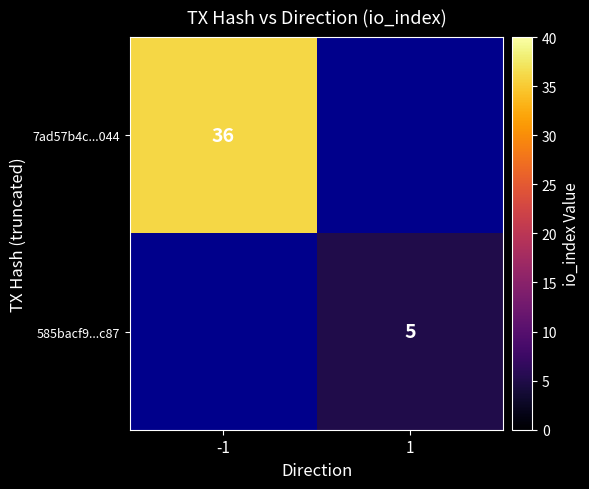

The 585bacf9...c87 series shows 5 at 1. True or false?

True